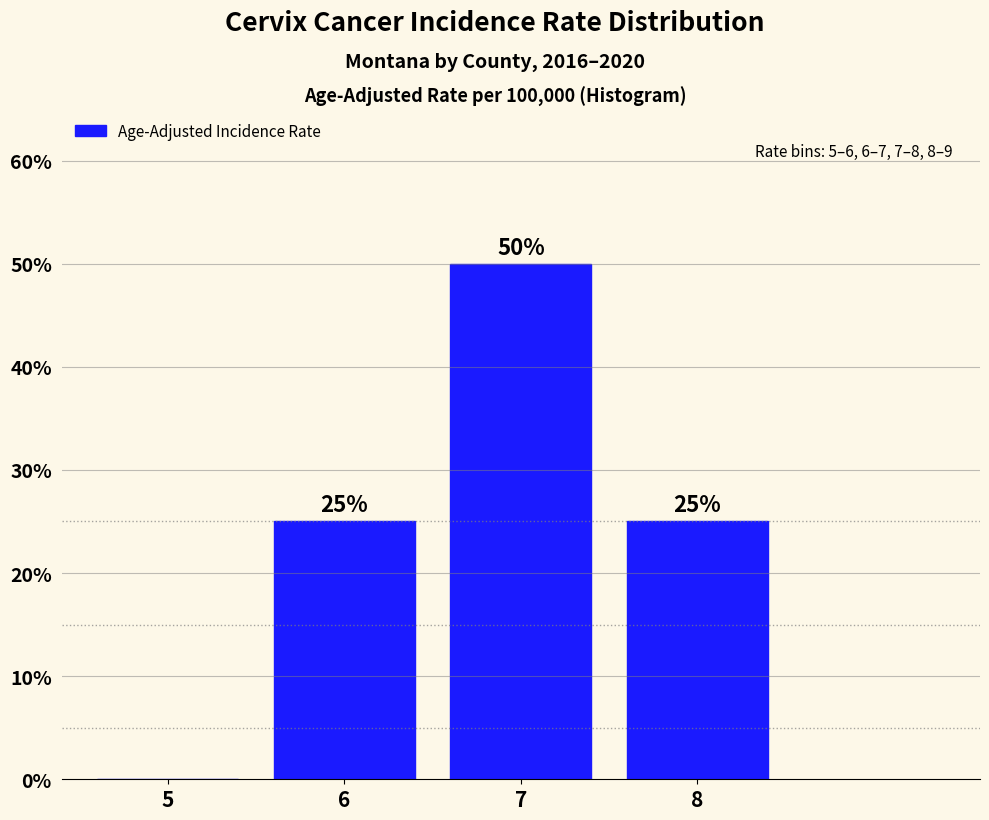

Reading left to right, extract all data points from this chart.

5=0	6=25	7=50	8=25